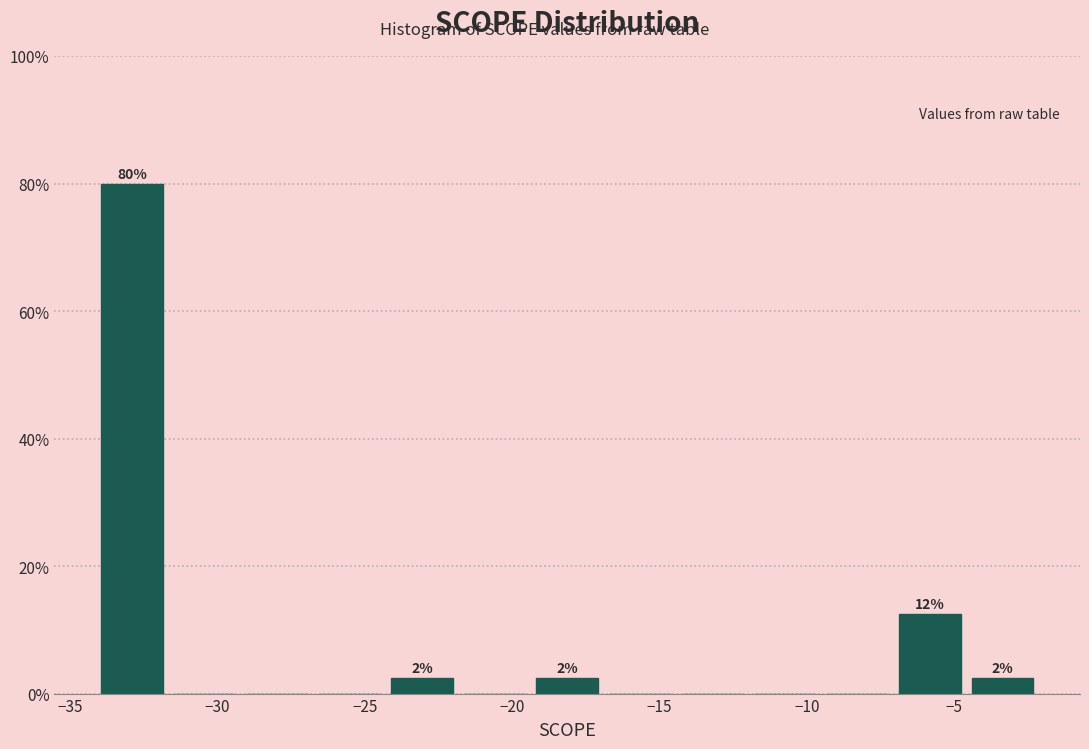

Over which range of the x-axis is the bar tallest?

-34.0 to -31.5